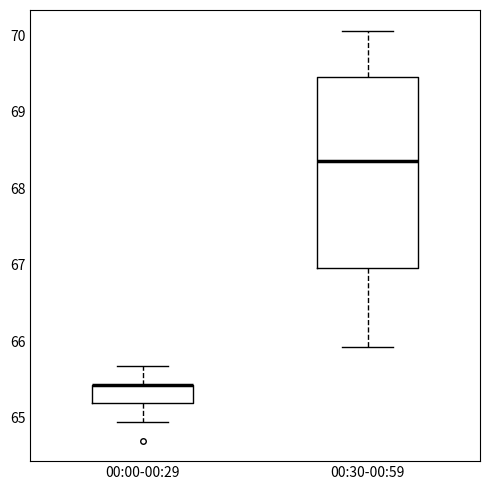

Where is the upper edge of the box for 00:30-00:59 on the y-axis? The values are not printed on the chart, so give them approximately, as read against the axis.

69.5